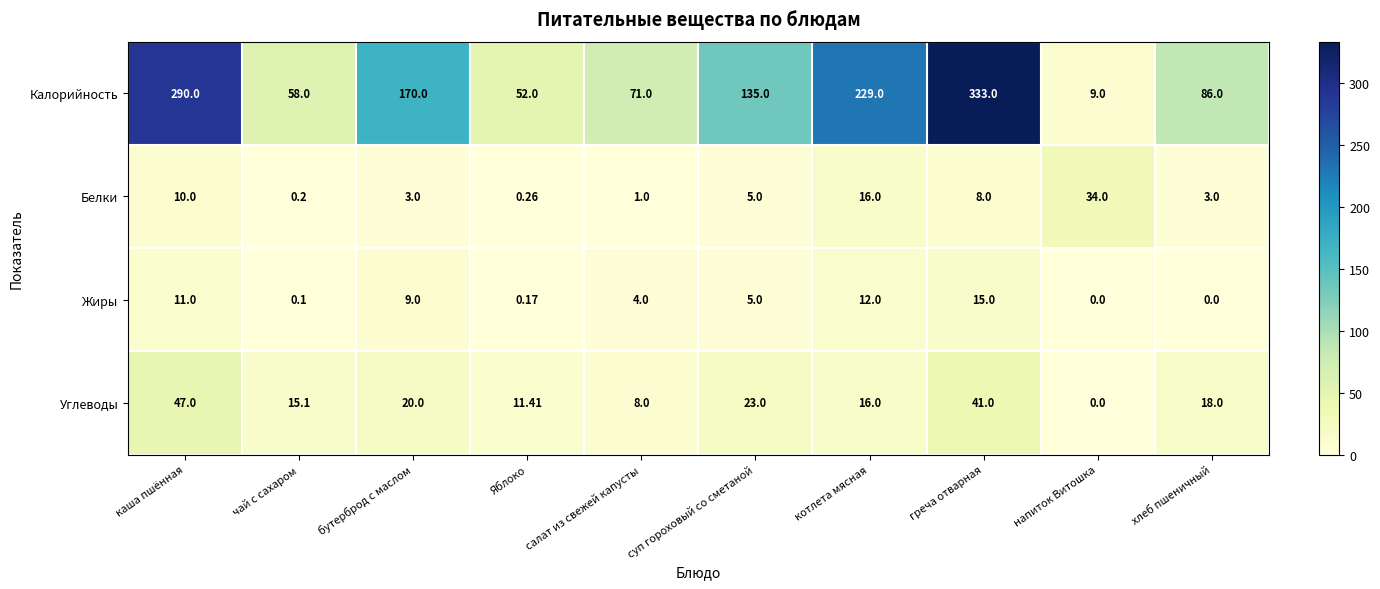

Count the number of categories in the chart.

10